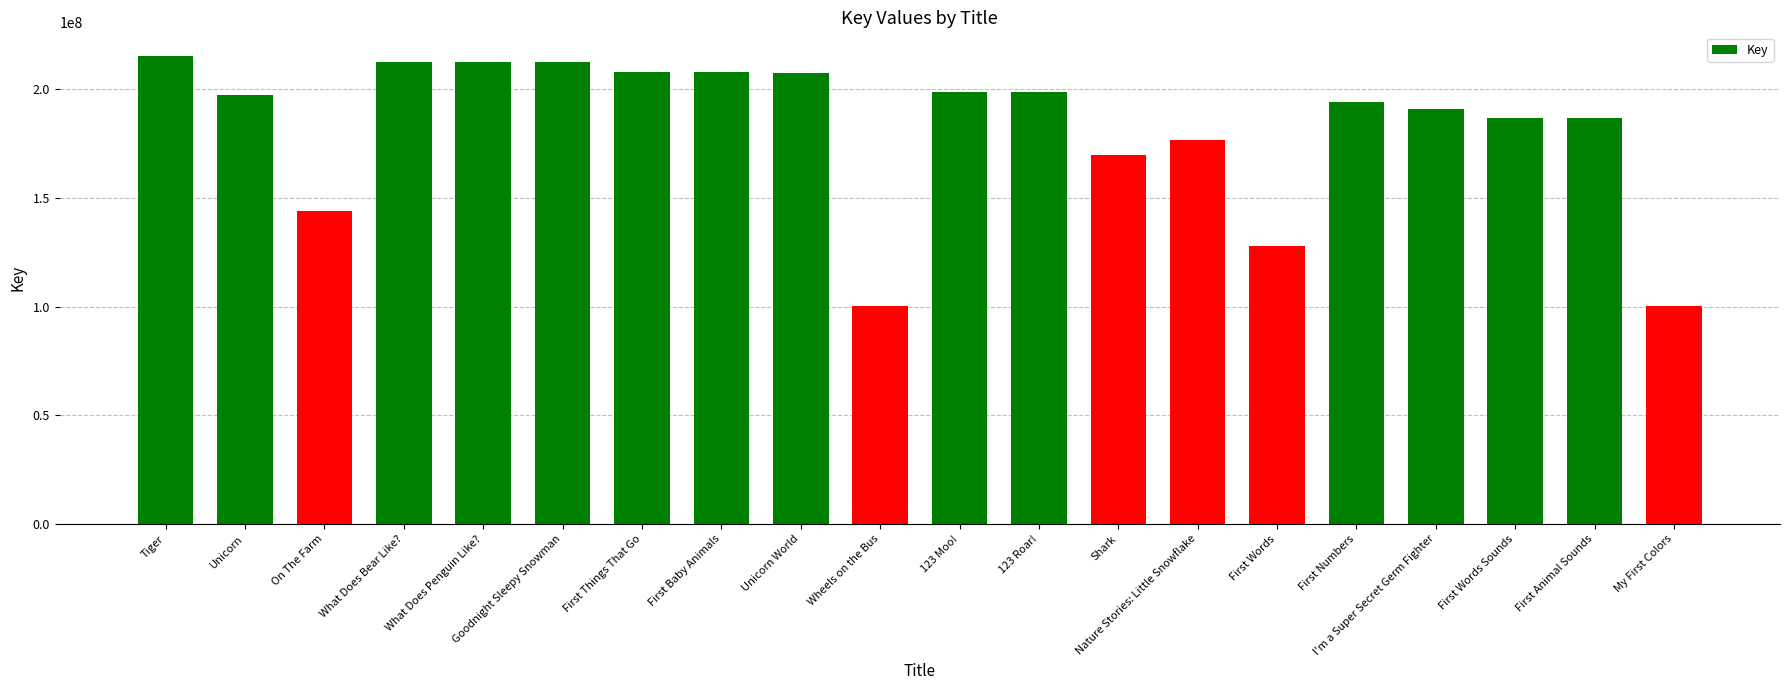

Are the bars grouped side by side (vs. stacked)?

No